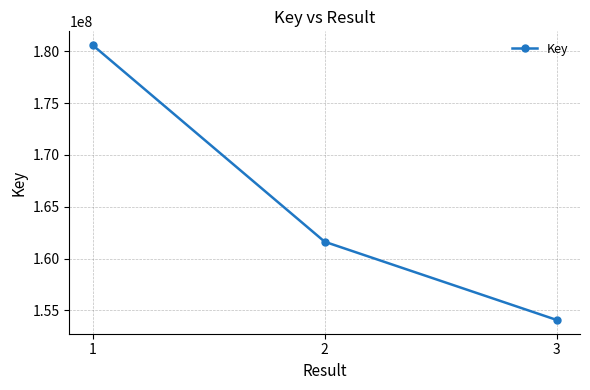

Rank the categories by value from lowest to highest.

3, 2, 1